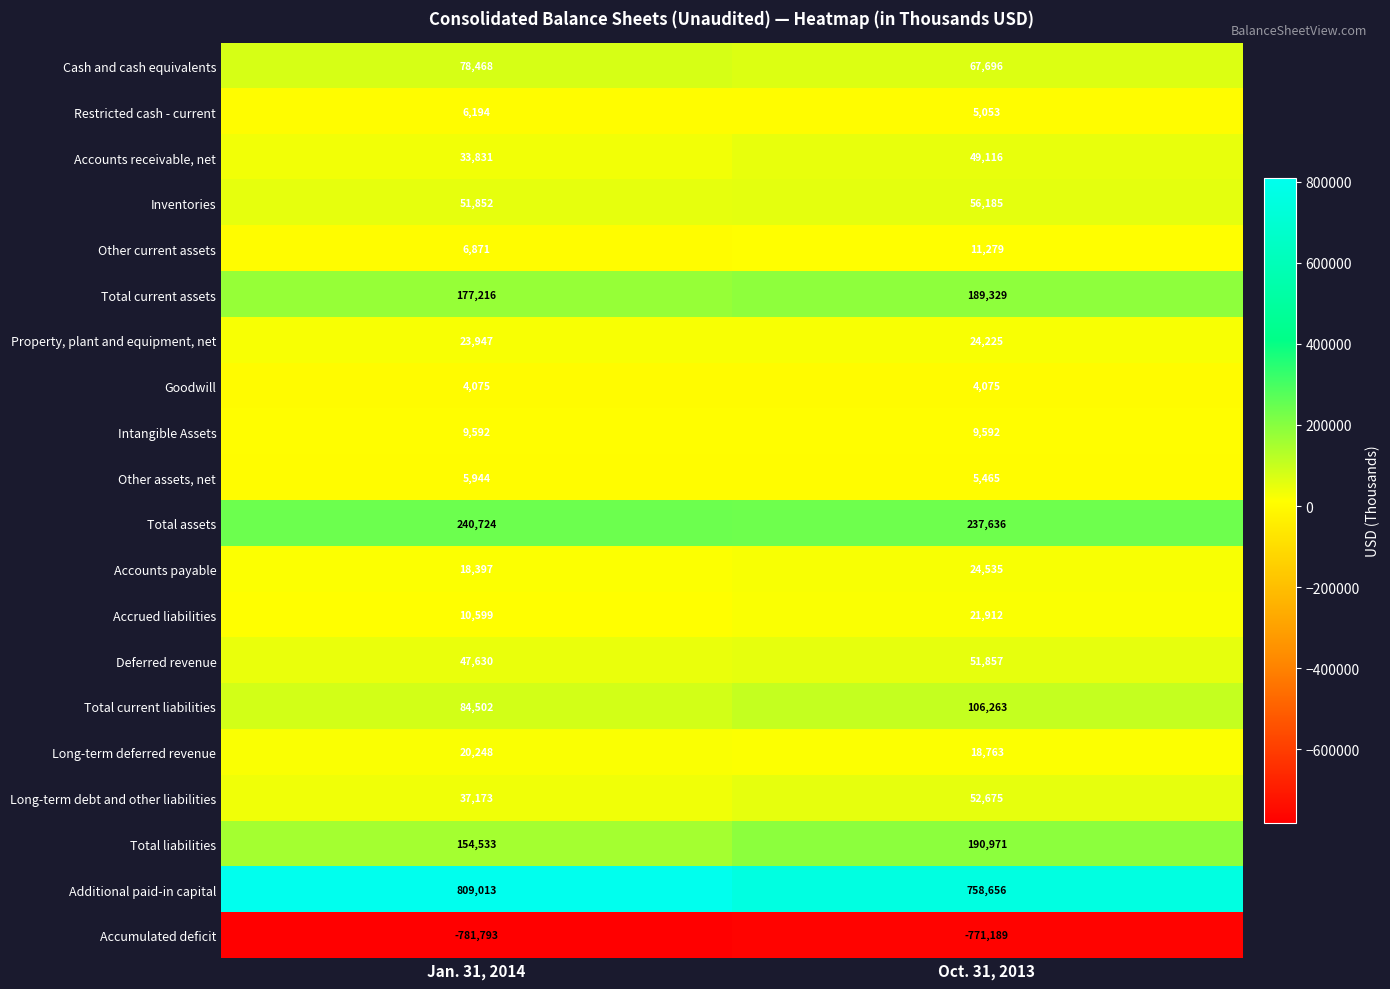

What is the approximate value of Long-term debt and other liabilities at Oct. 31, 2013?

52675